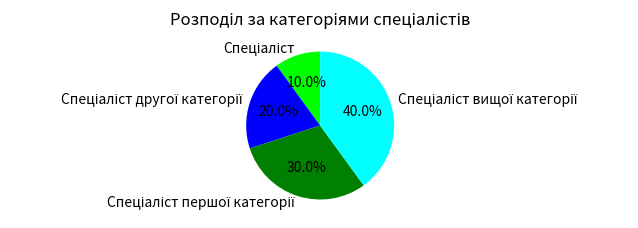

Does any single category account for the majority?

No